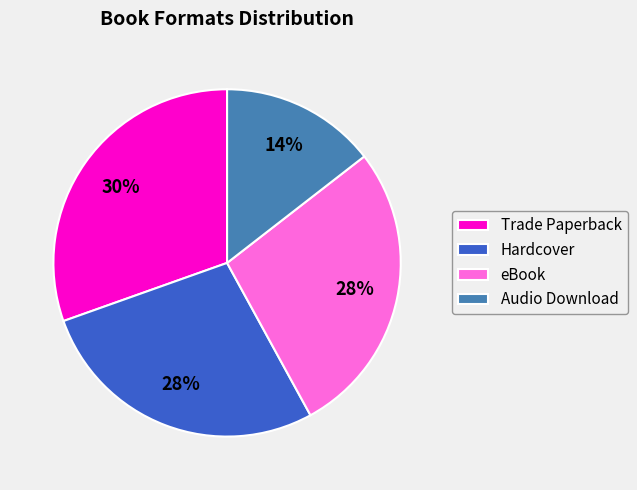

Is it true that eBook is 20% of the pie?

False